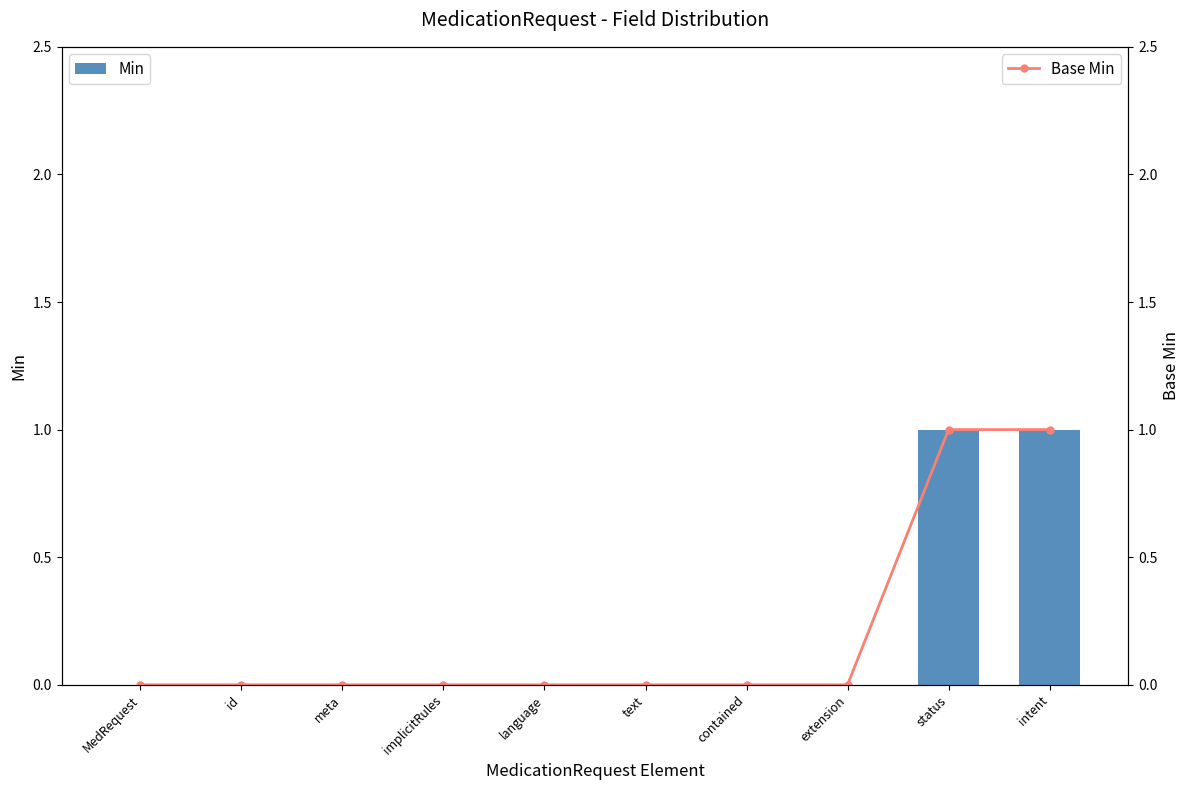

Reading left to right, list all the values displayed in this chart.

Min: 0	0	0	0	0	0	0	0	1	1
Base Min: 0	0	0	0	0	0	0	0	1	1